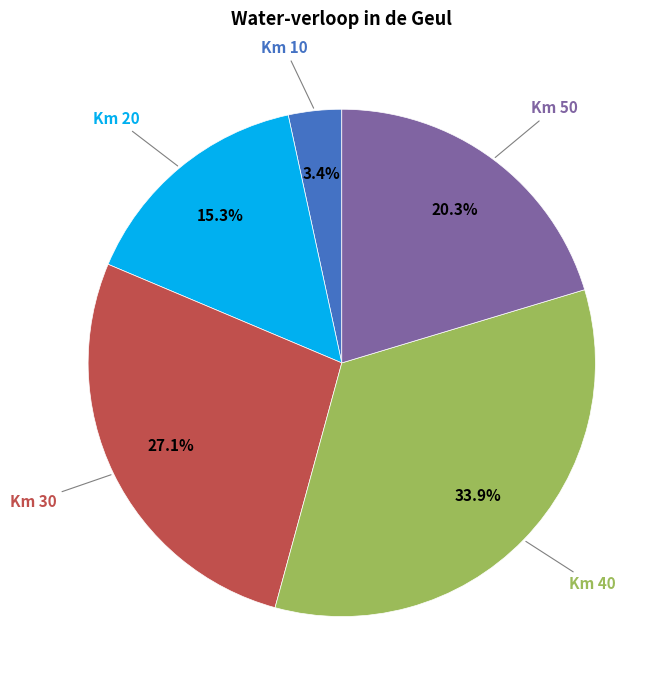

Does Km 20 account for over 50% of the chart?

No